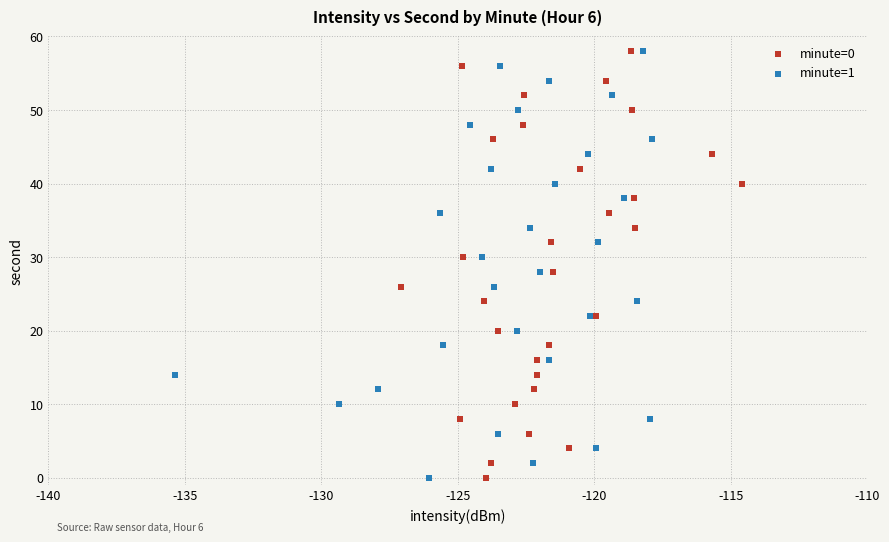

What are all the series names shown in the legend?

minute=0, minute=1